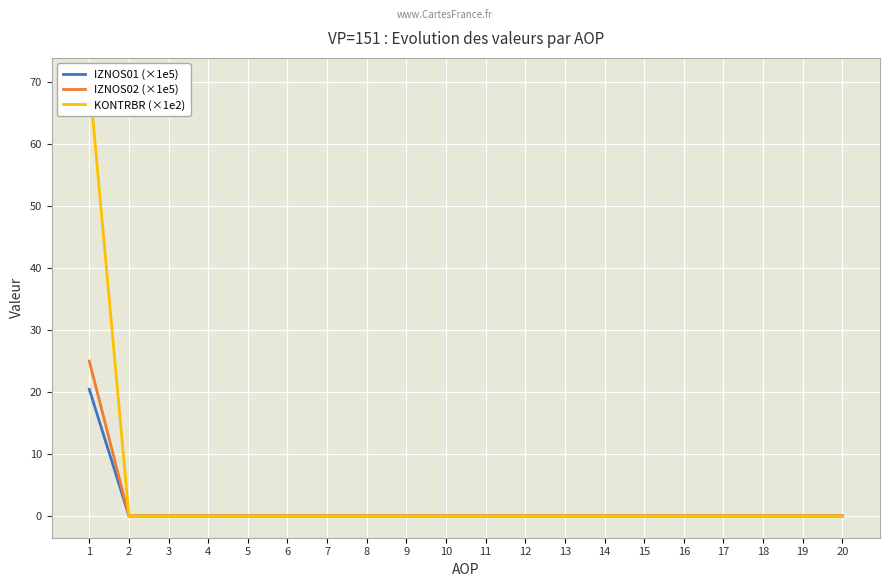

True or false: KONTRBR (×1e2) has more than 0 points higher than both neighbors.

False